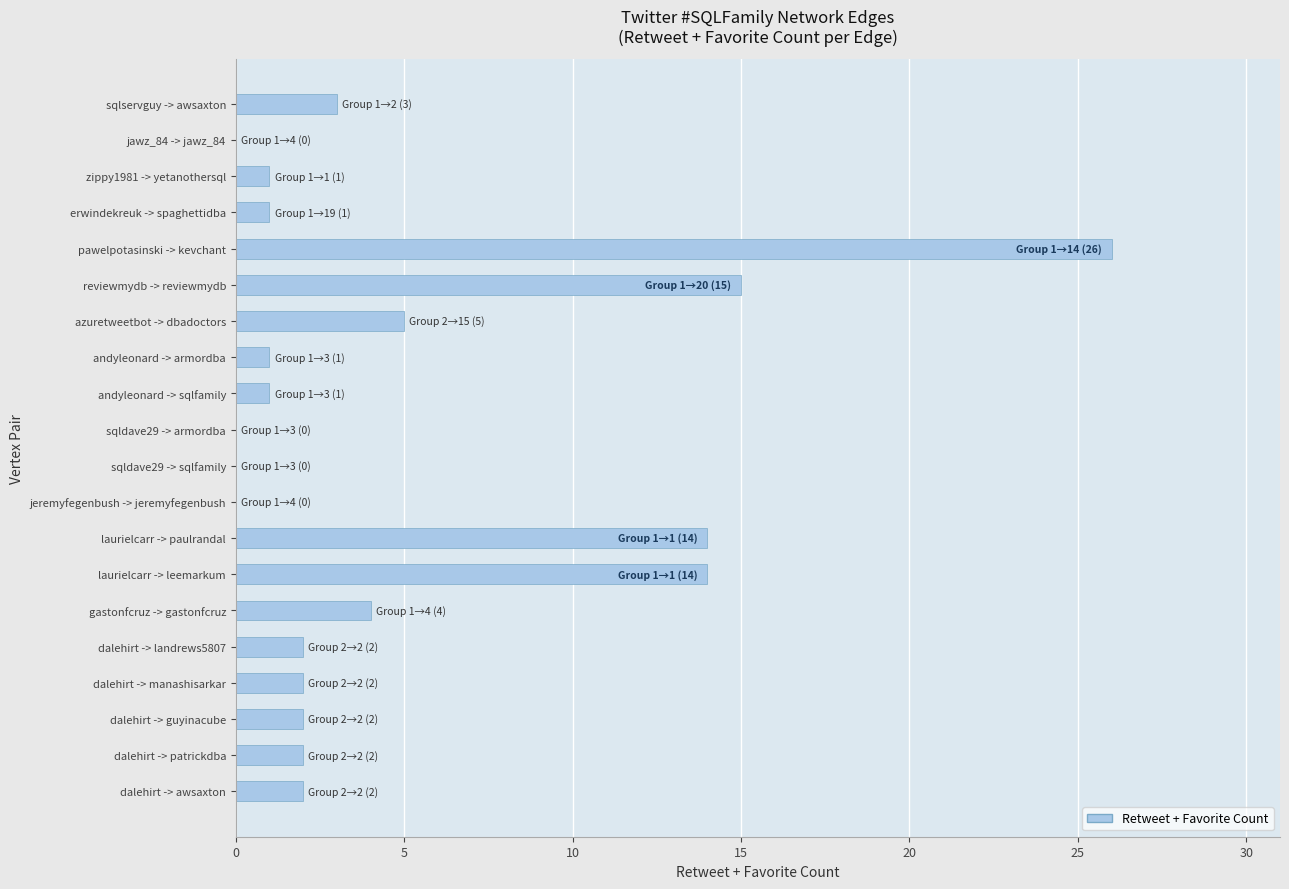

Approximately how many times larger is the value at andyleonard -> sqlfamily compared to zippy1981 -> yetanothersql?

1.0